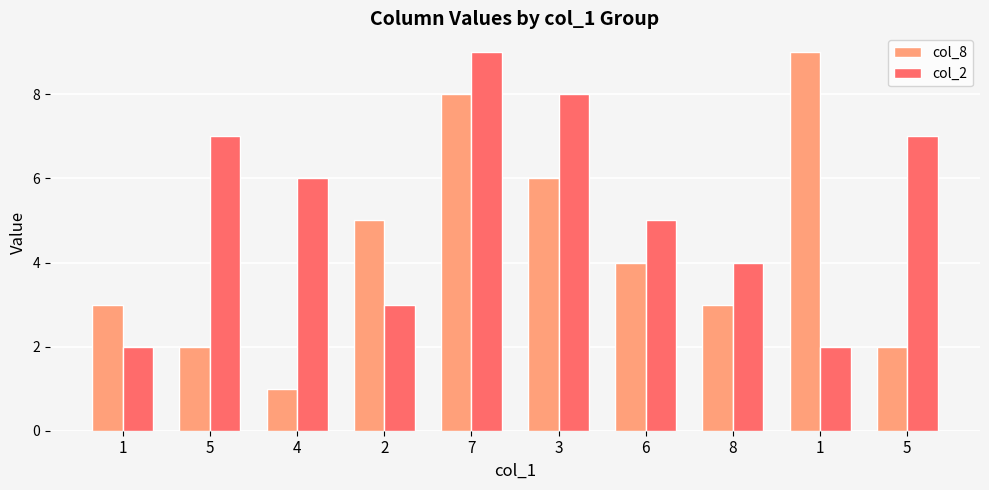

Which has a higher value, 3 or 7?

7